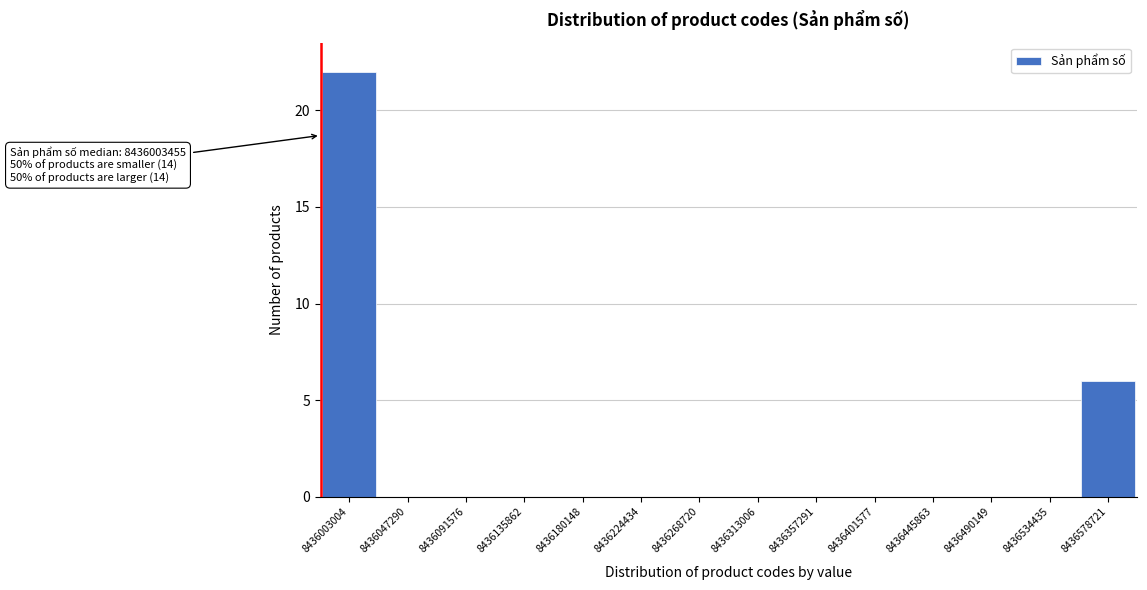

Reading left to right, transcribe all the data shown in this chart.

8436003004=22	8436047290=0	8436091576=0	8436135862=0	8436180148=0	8436224434=0	8436268720=0	8436313006=0	8436357291=0	8436401577=0	8436445863=0	8436490149=0	8436534435=0	8436578721=6